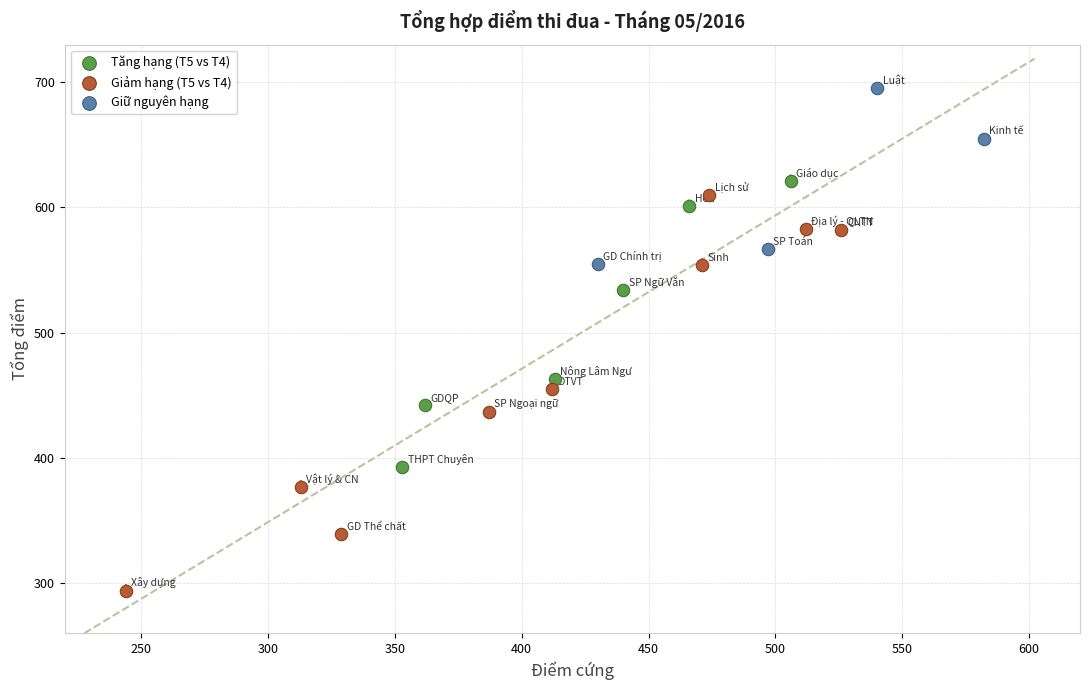

Which series reaches the maximum Y coordinate?

Giữ nguyên hạng